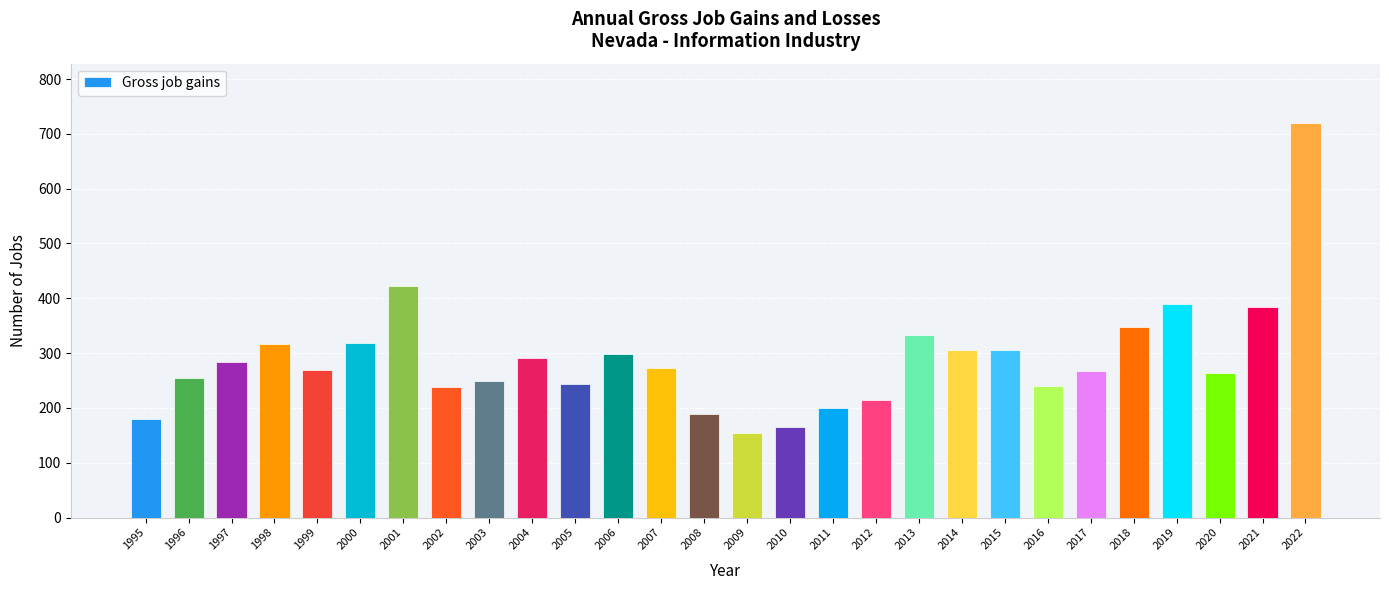

What is the change in value from 2012 to 2021?

+169